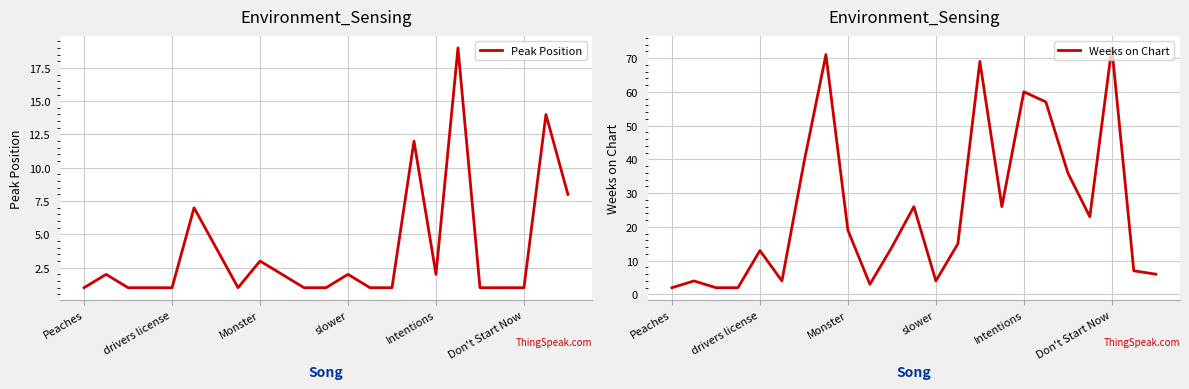

The Peak Position series shows 1 at Don't Start Now. True or false?

True